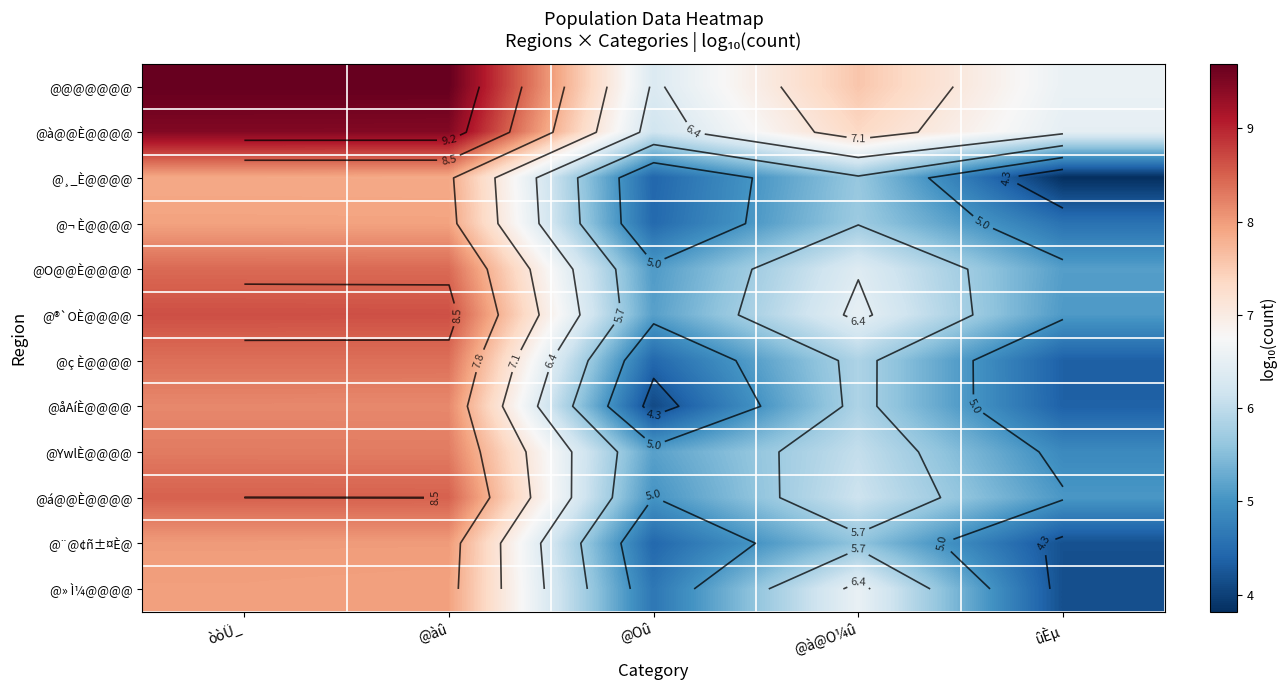

Which category has the lowest value in the @ç È@@@@ series?

ûÈµ